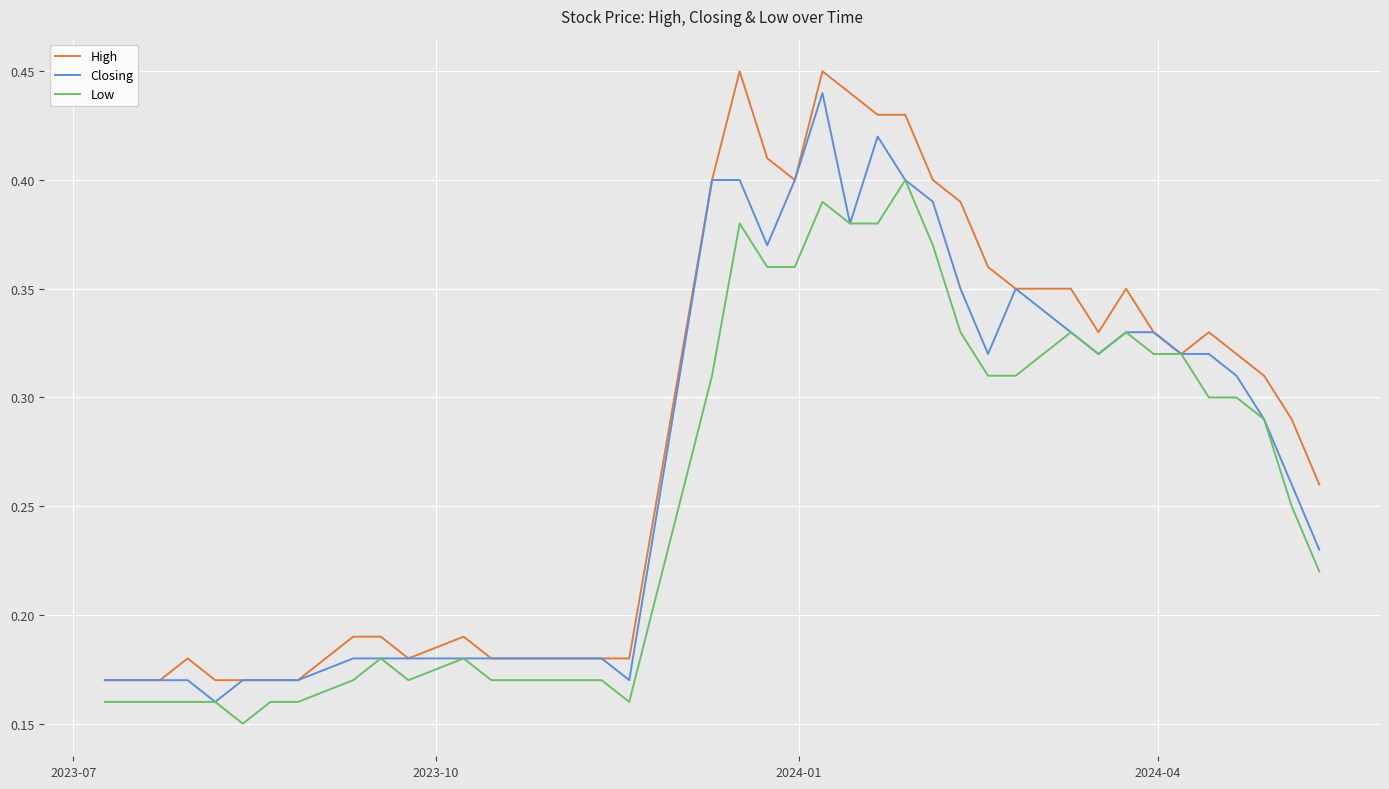

List the series in order of their overall mean, lowest first.

Low, Closing, High